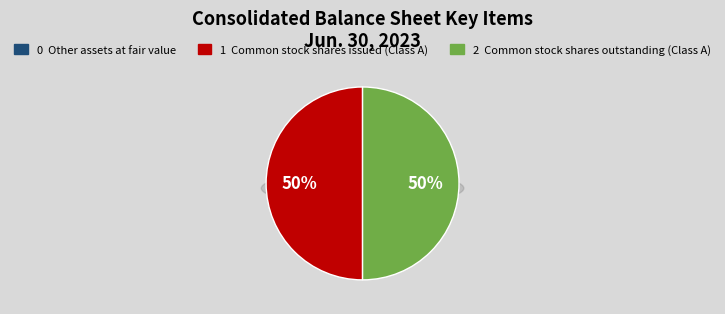

What percentage is NOT represented by Common stock shares outstanding (Class A)?

50.0%